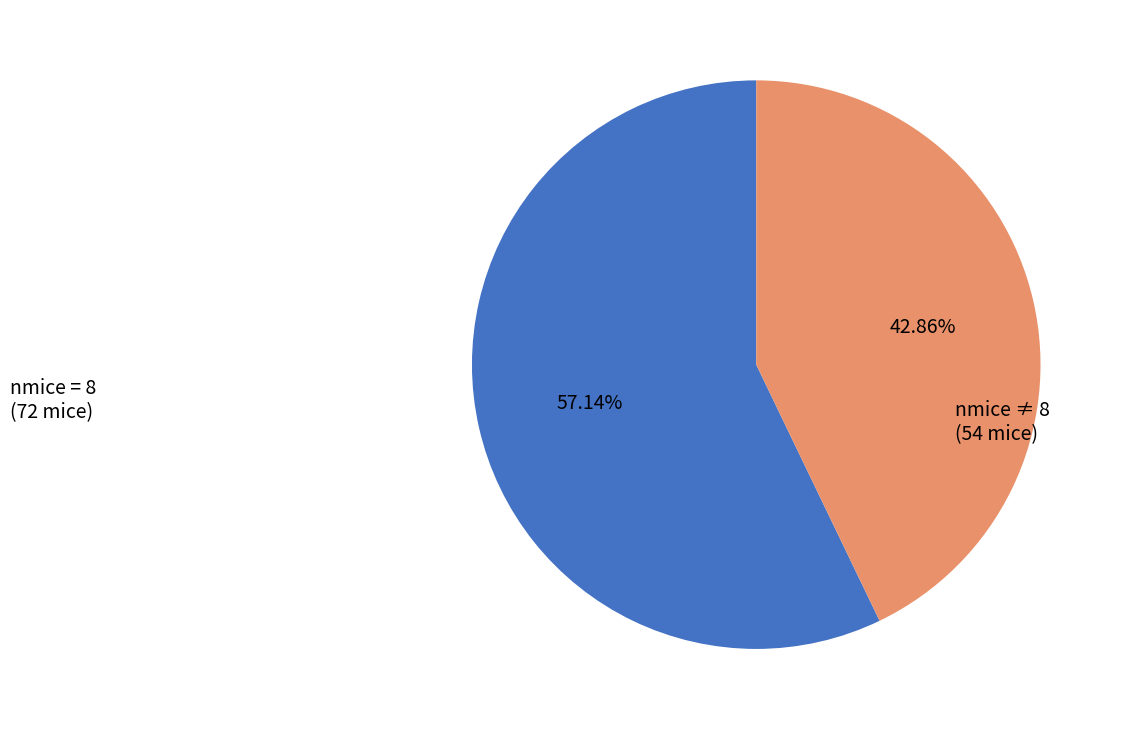

How many slices are in this pie chart?

2